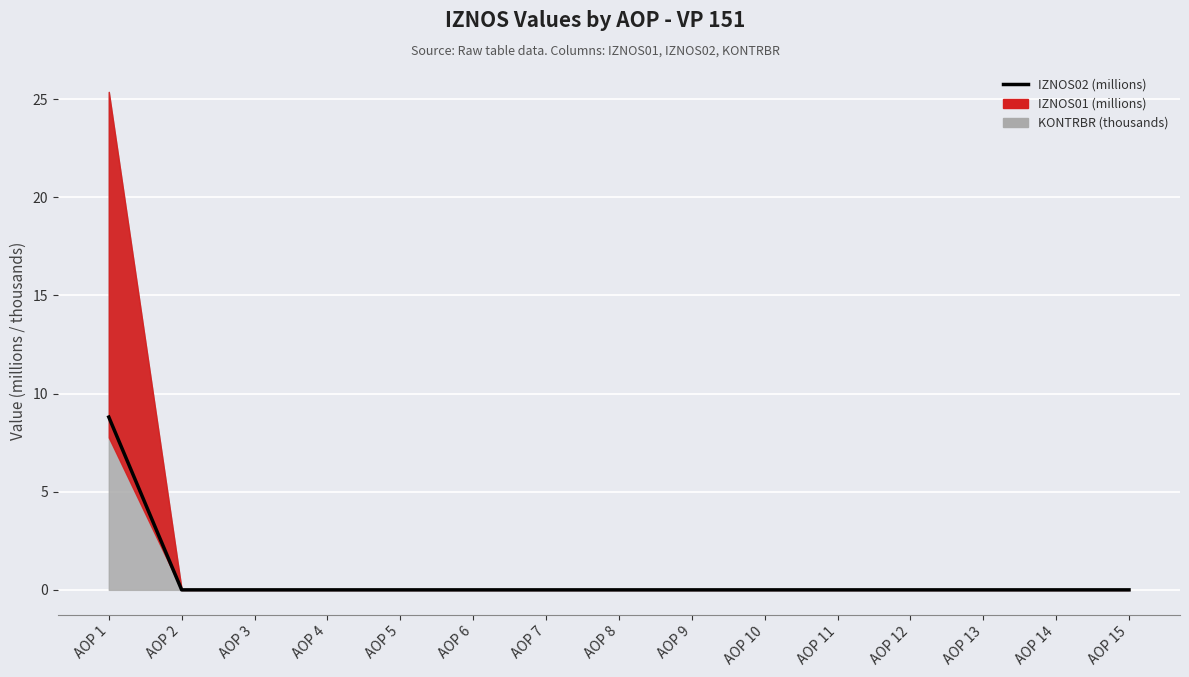

Reading left to right, list all the values displayed in this chart.

AOP 1=8.8	AOP 2=0.0	AOP 3=0.0	AOP 4=0.0	AOP 5=0.0	AOP 6=0.0	AOP 7=0.0	AOP 8=0.0	AOP 9=0.0	AOP 10=0.0	AOP 11=0.0	AOP 12=0.0	AOP 13=0.0	AOP 14=0.0	AOP 15=0.0